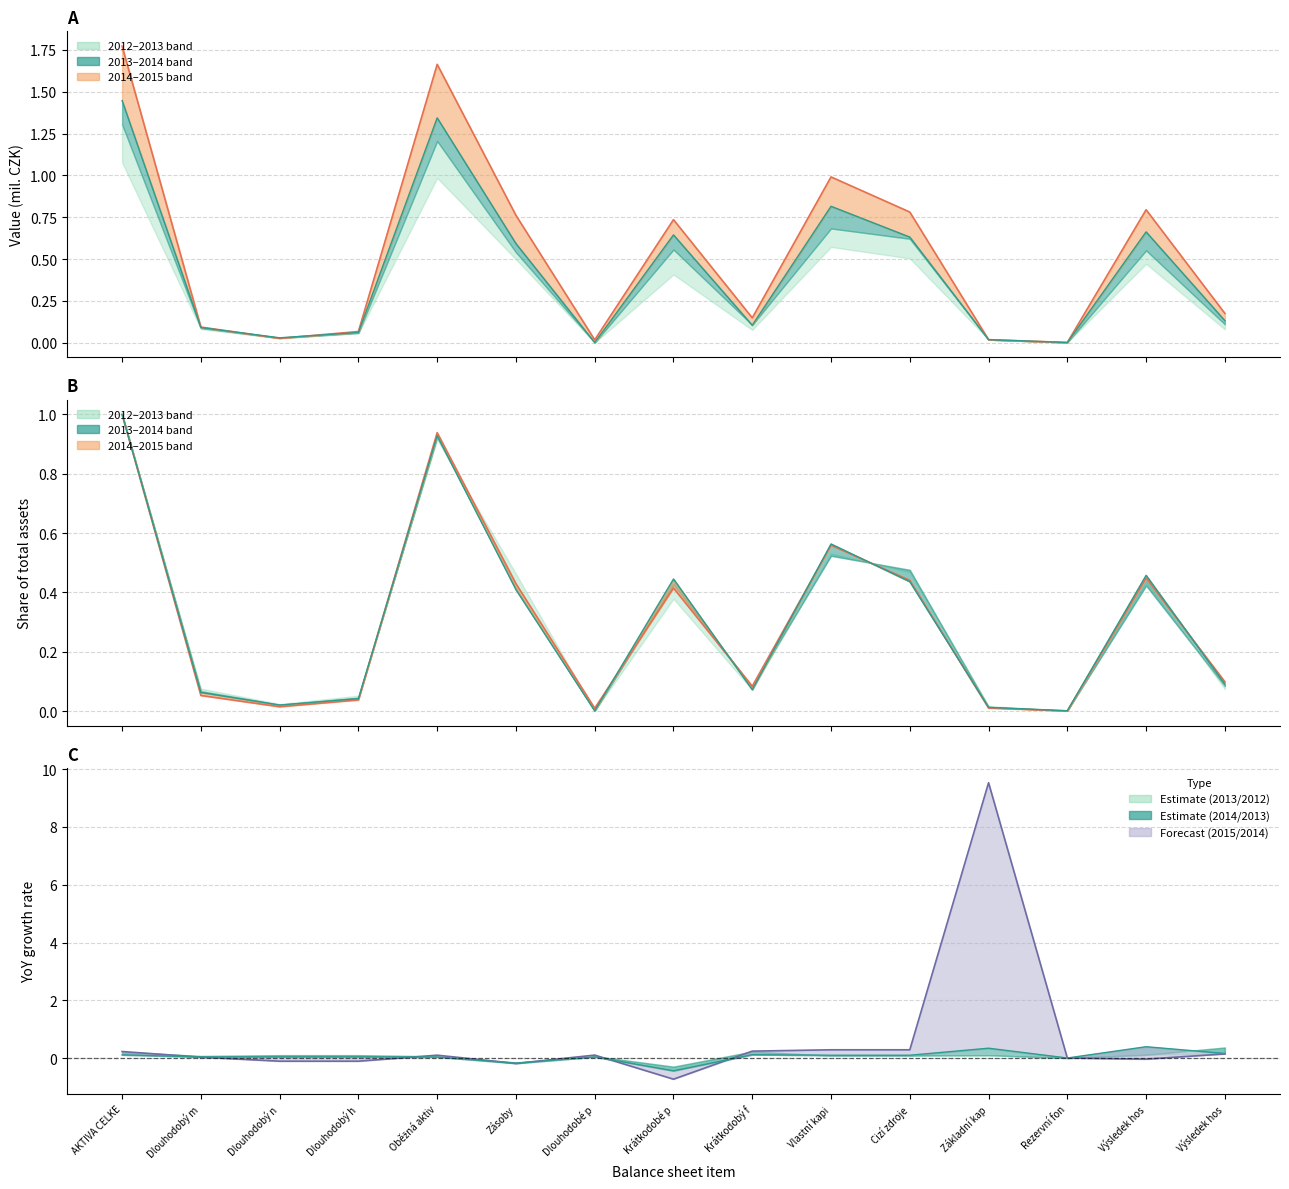

After their last crossing, which series has the higher values: 2014/2013 line or 2015/2014 line?

2015/2014 line